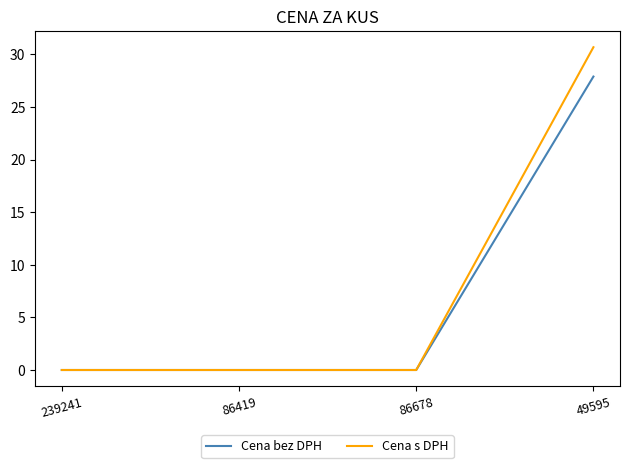

At which category does the chart reach its peak across all series?

49595